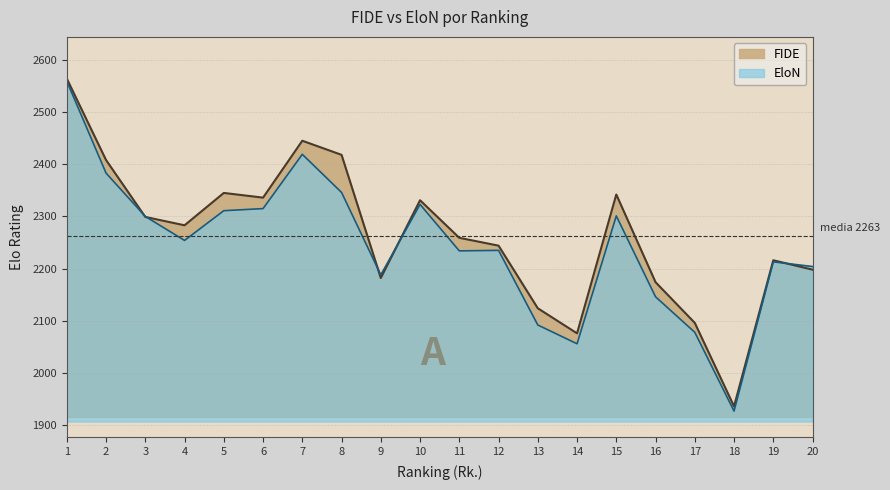

Between 17 and 18, which series saw the biggest shift?

FIDE